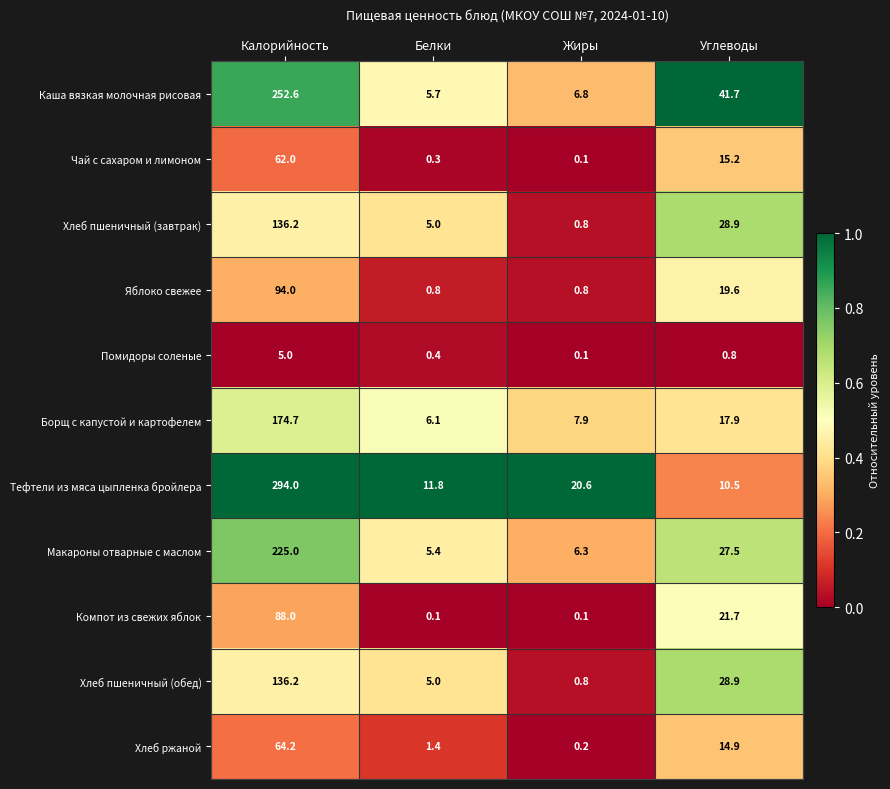

Which series changed the most between Калорийность and Белки?

Тефтели из мяса цыпленка бройлера